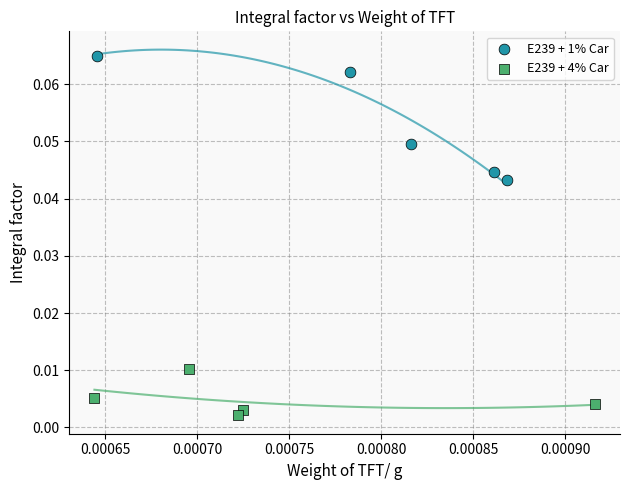

Which series has the widest spread of Y values?

E239 + 1% Car